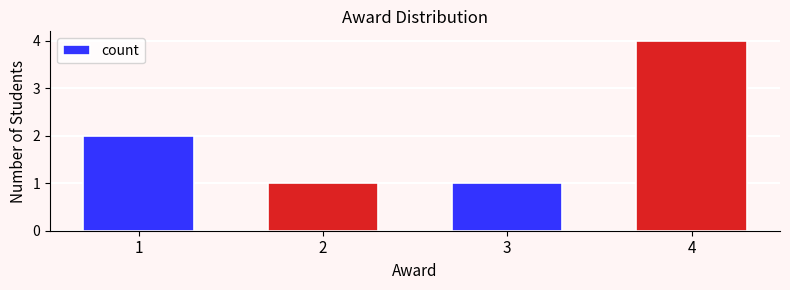

True or false: the data shows 4 at 4.

True